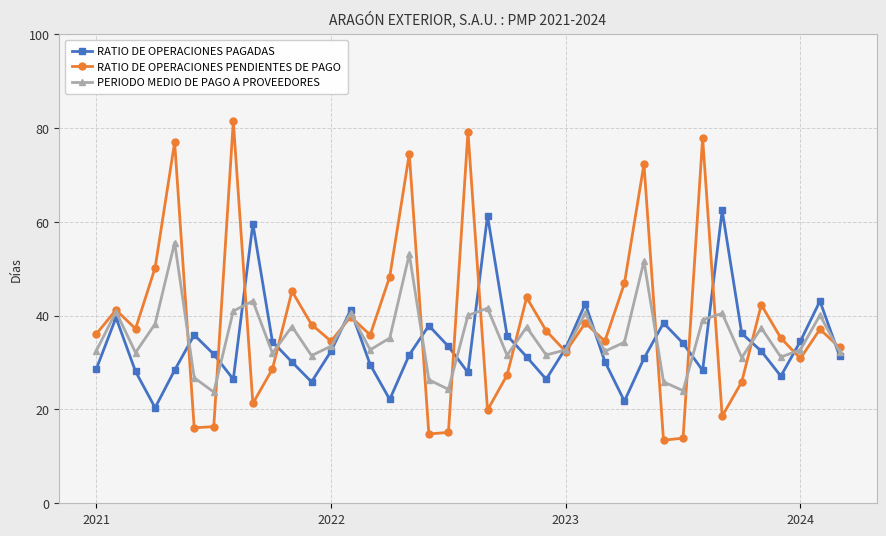

How many interior local valleys does the RATIO DE OPERACIONES PENDIENTES DE PAGO series have?

12